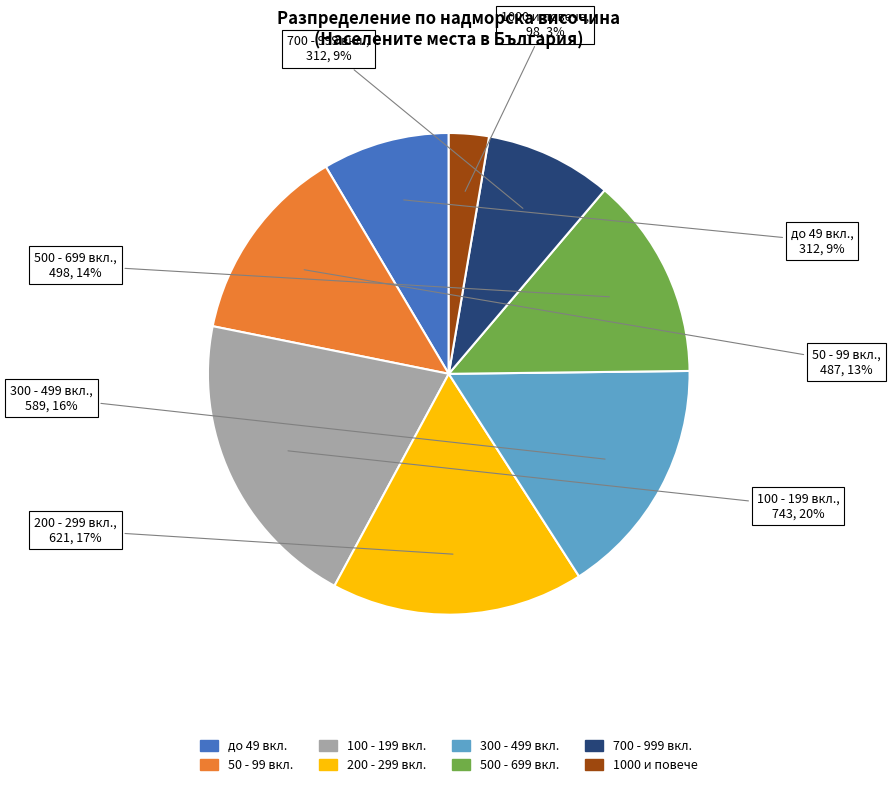

Is there any slice that represents more than half of the pie?

No